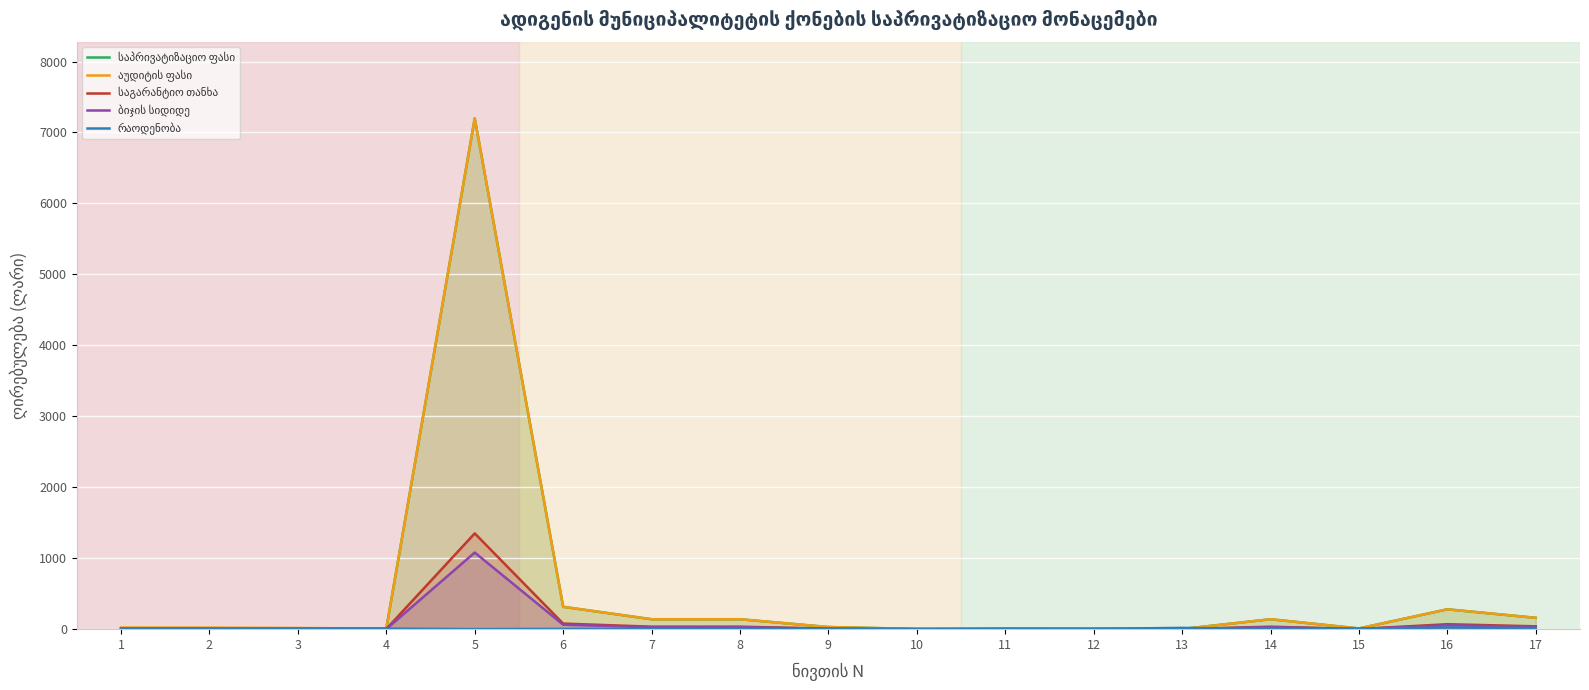

How many lines are shown in the chart?

5